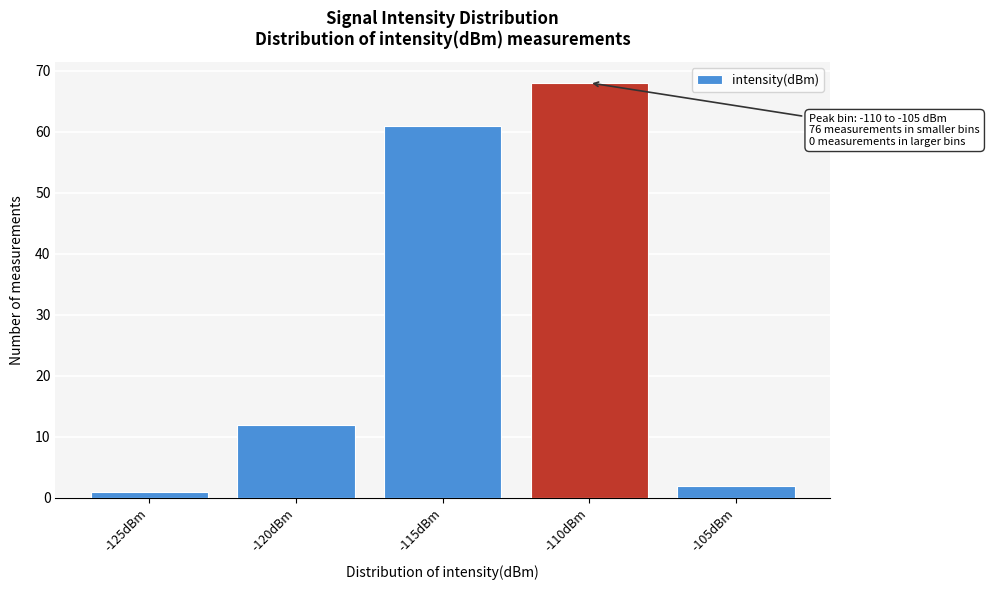

Reading right to left, list all the values displayed in this chart.

2	68	61	12	1